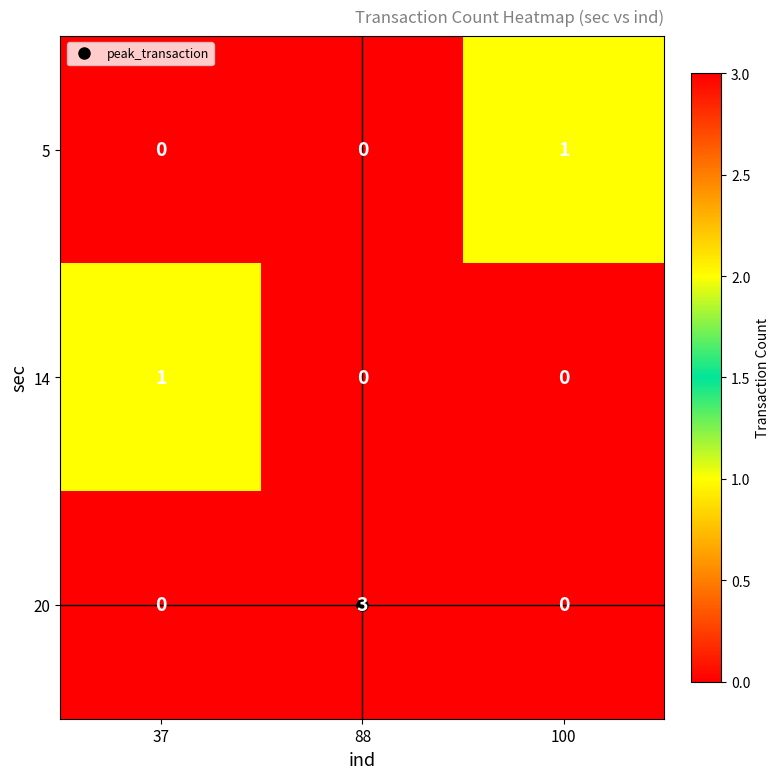

Which series has the largest total across all categories?

20